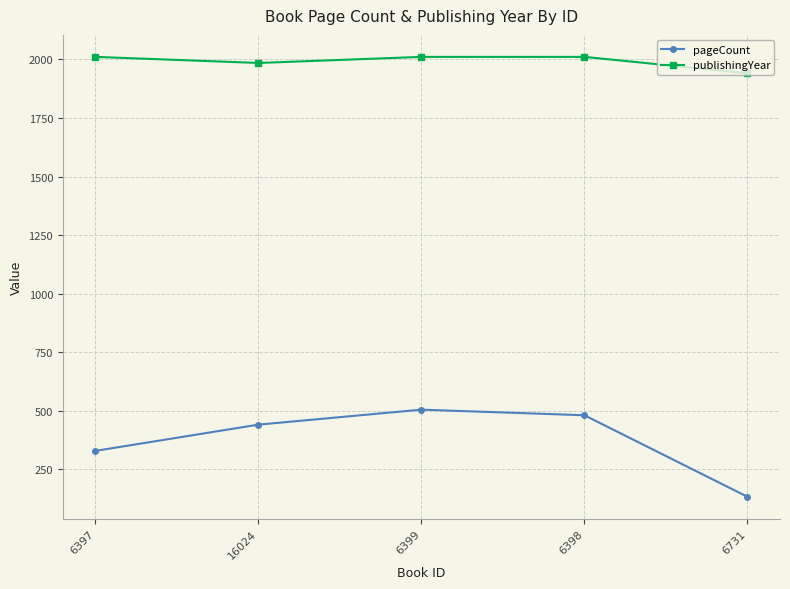

What is the approximate value of pageCount at 6399?

504